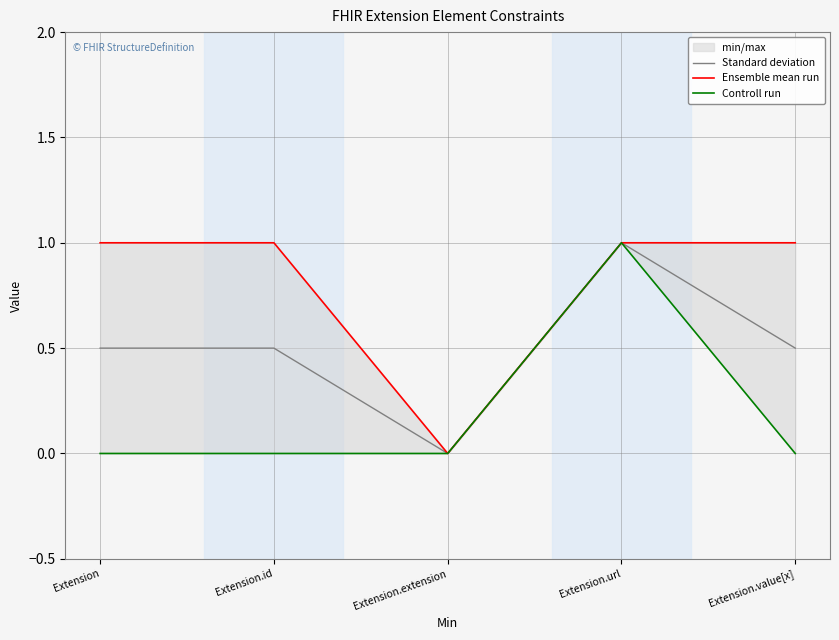

Rank the series by their average value, from highest to lowest.

Ensemble mean run, Standard deviation, Controll run